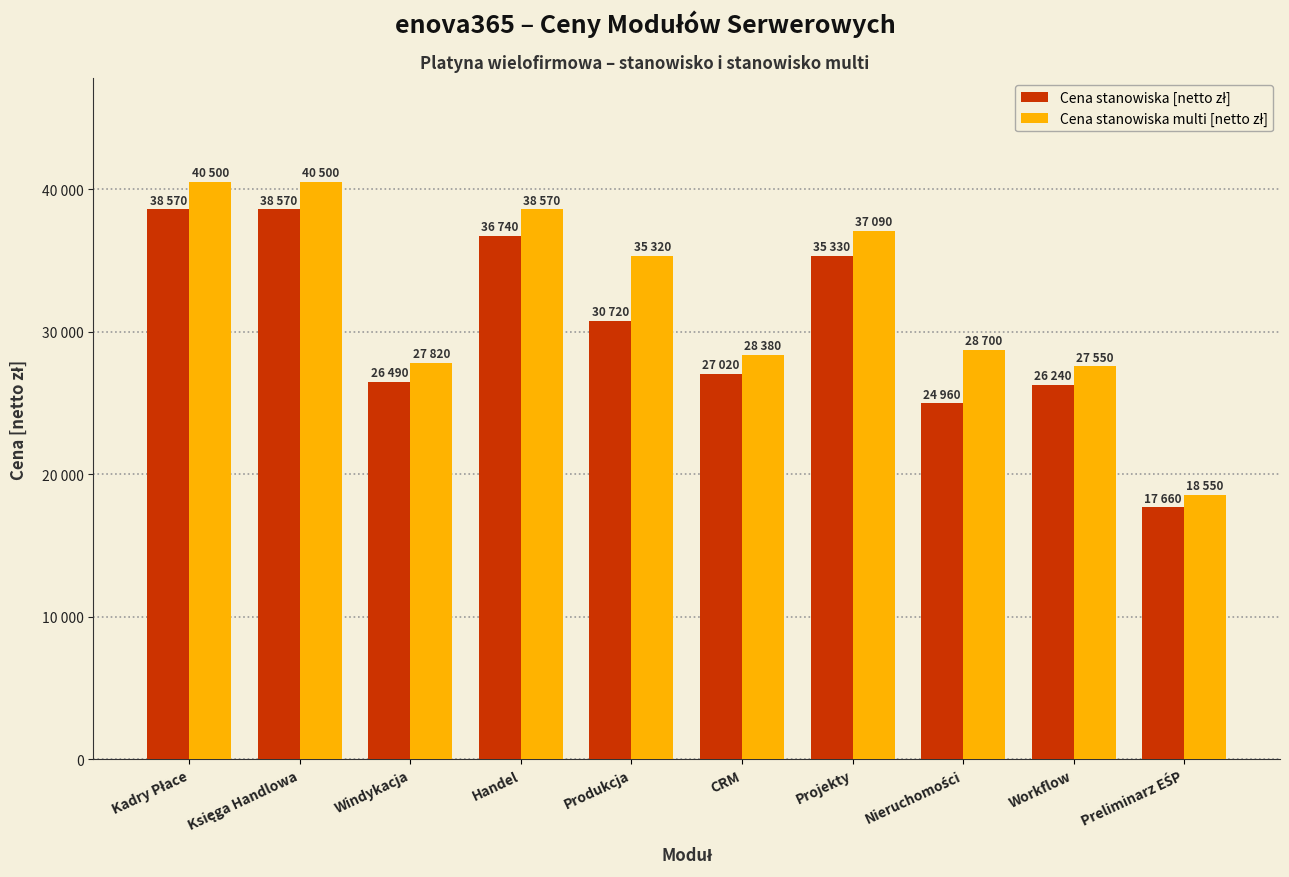

Which series has the largest total across all categories?

Cena stanowiska multi [netto zł]